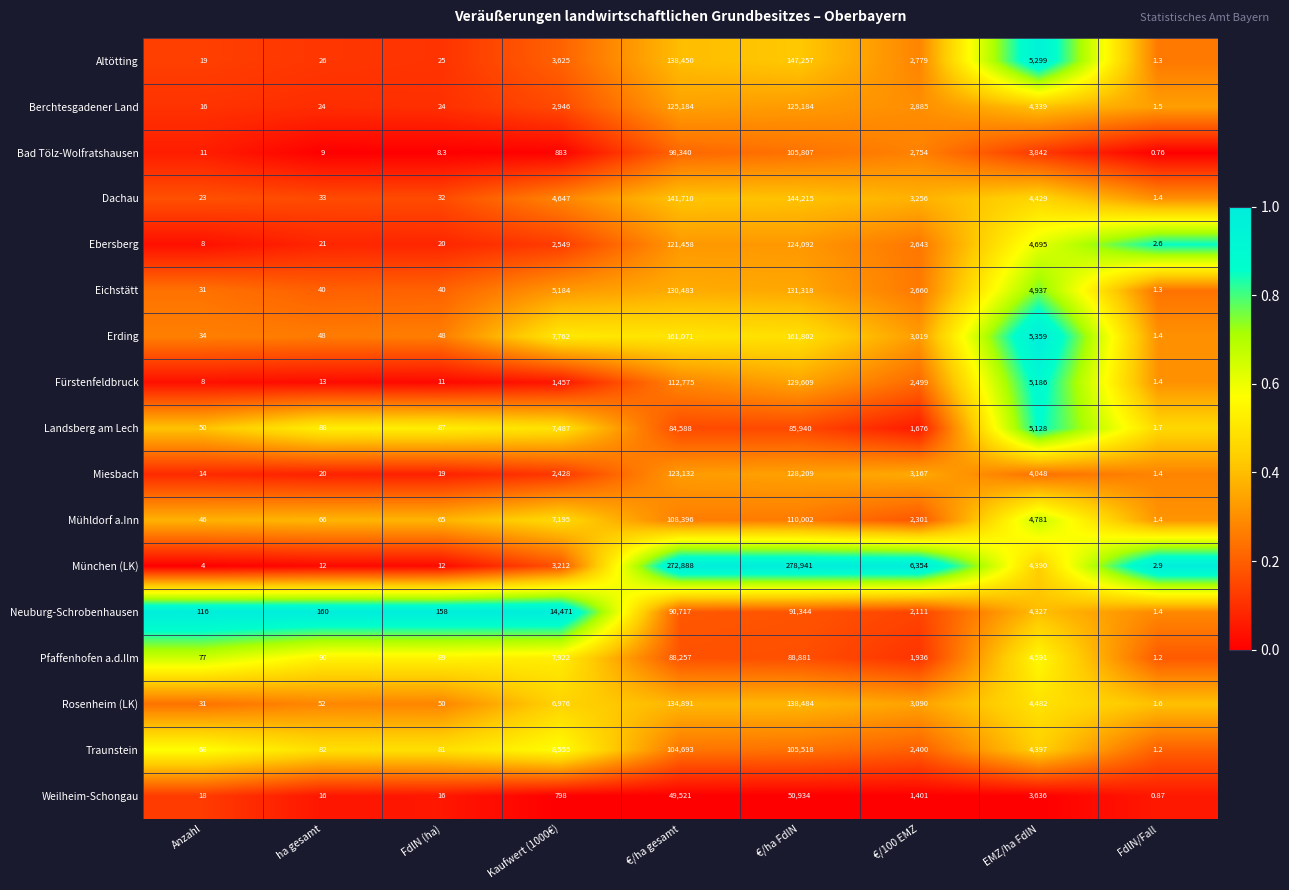

Which series has the largest range (max minus min)?

München (LK)